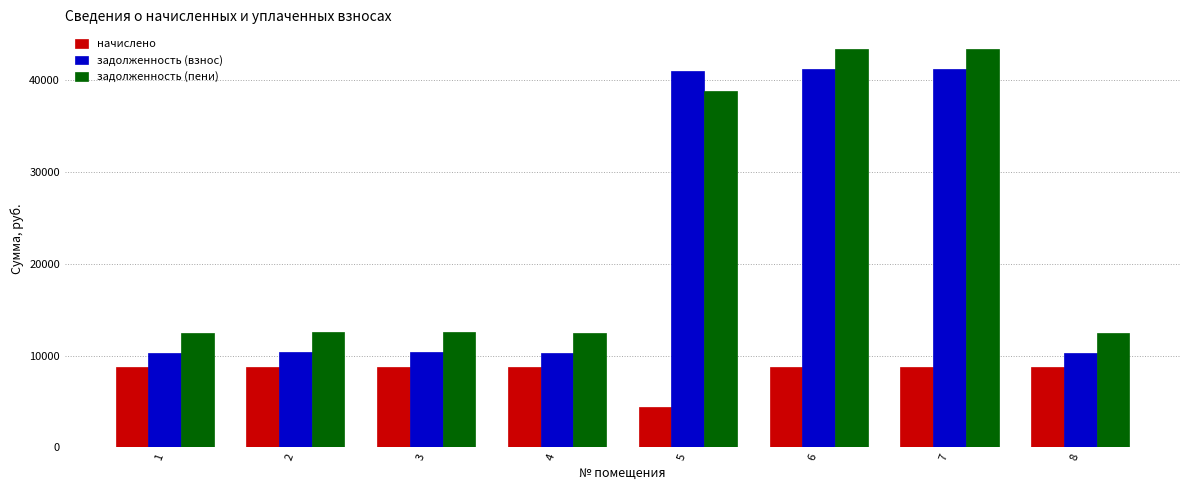

What is the average value of the начислено series?

8205.0